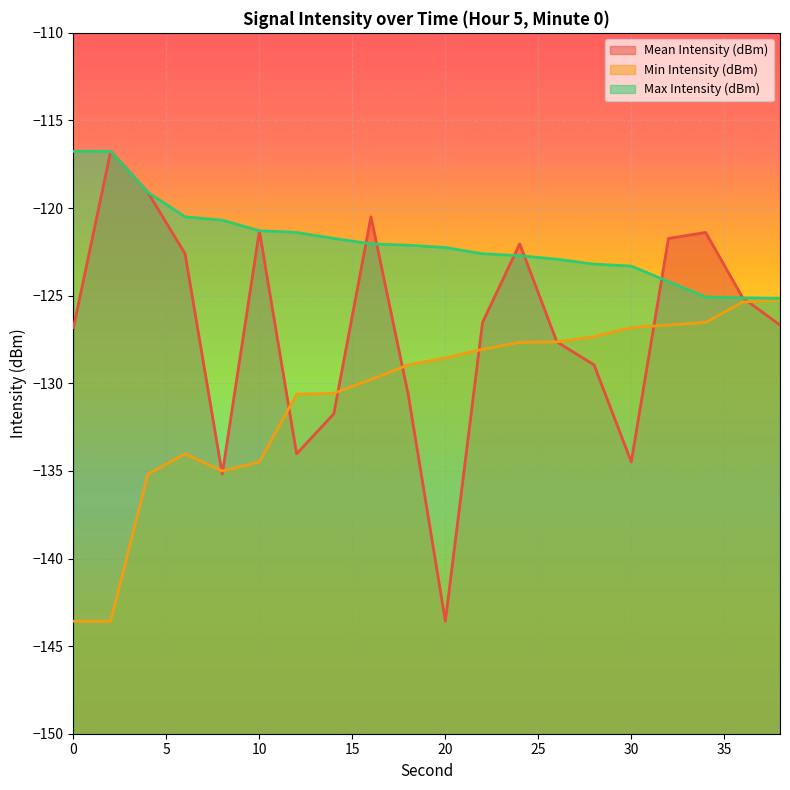

Which has a higher value, 6 or 30?

6